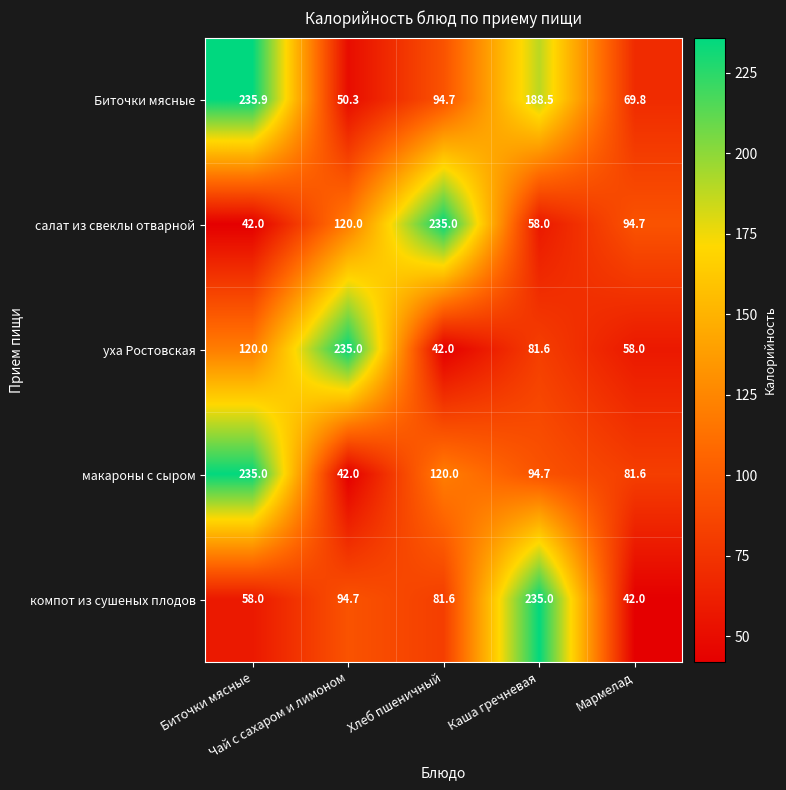

What is the minimum value shown in the chart?

42.0